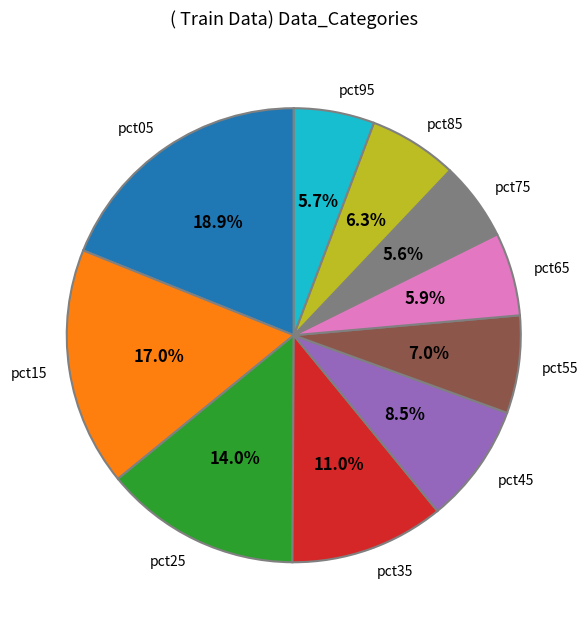

To the nearest percent, what percentage of the pie is pct35?

11%